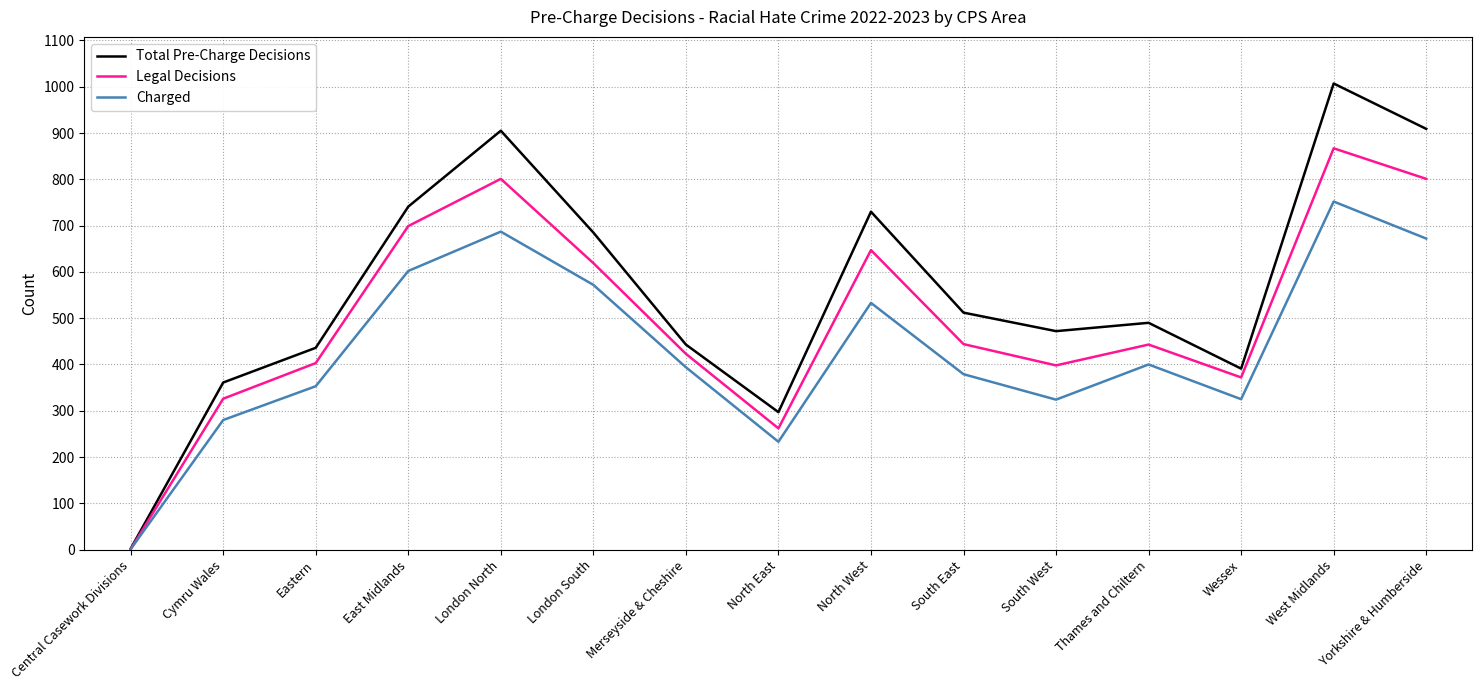

Rank the series by their average value, from lowest to highest.

Charged, Legal Decisions, Total Pre-Charge Decisions